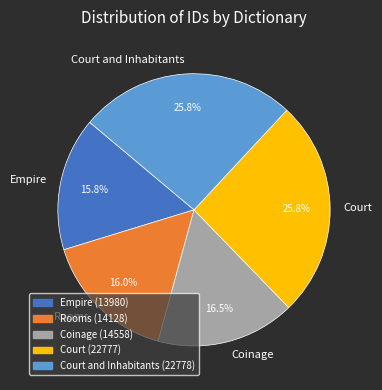

Is Coinage the majority of the pie?

No